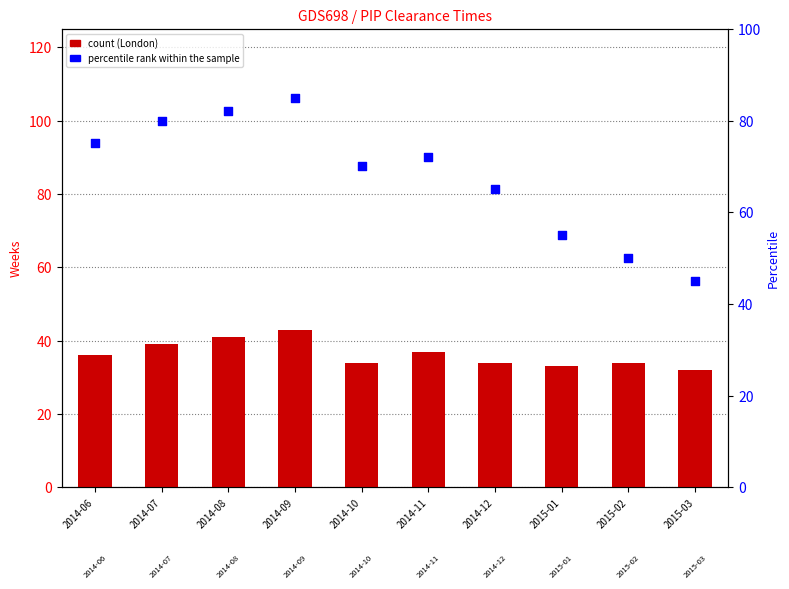

Which series reaches the minimum Y coordinate?

count